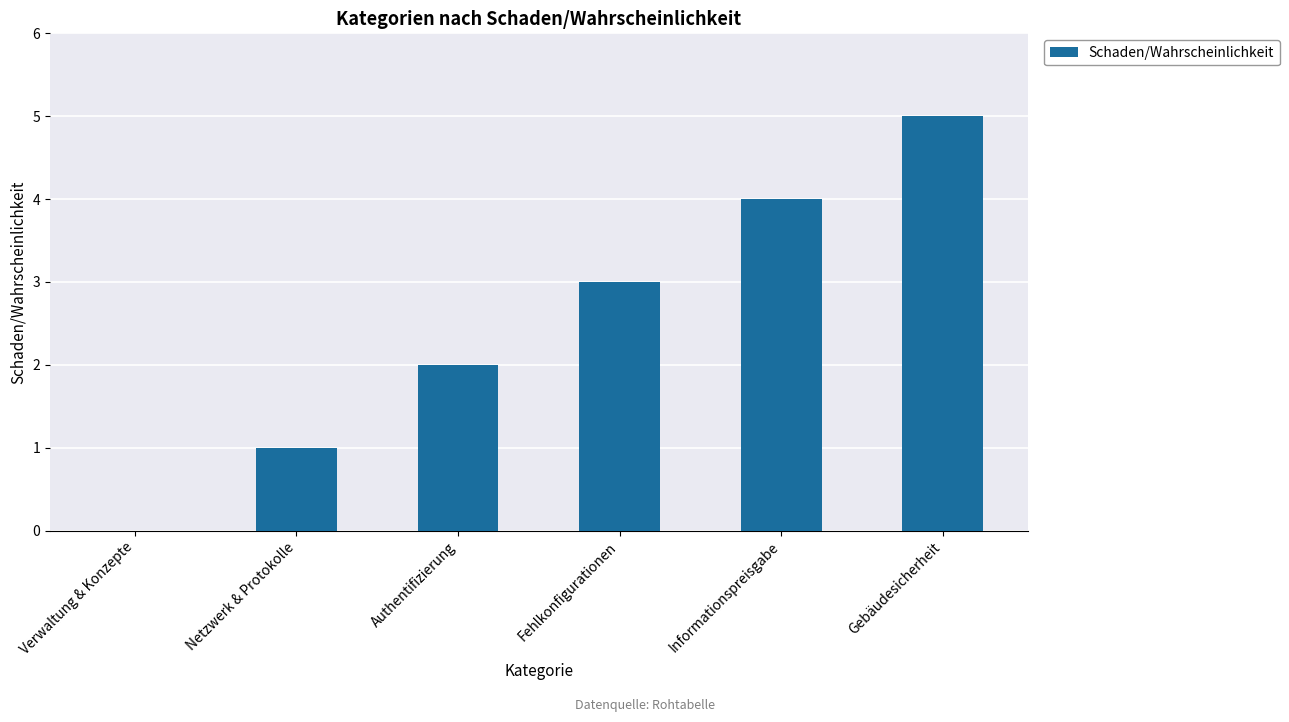

What is the greatest value displayed?

5